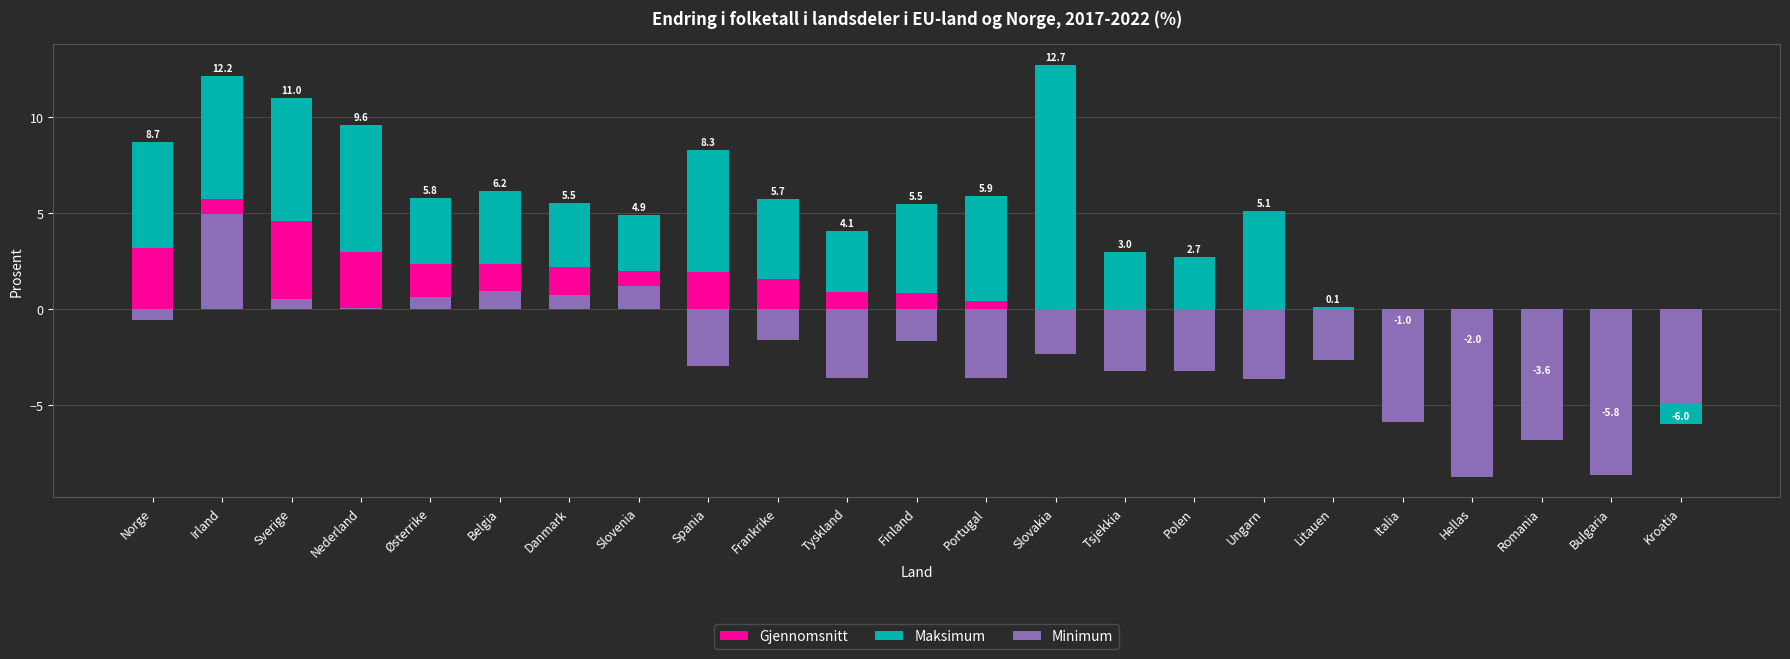

Which series has the largest range (max minus min)?

Maksimum